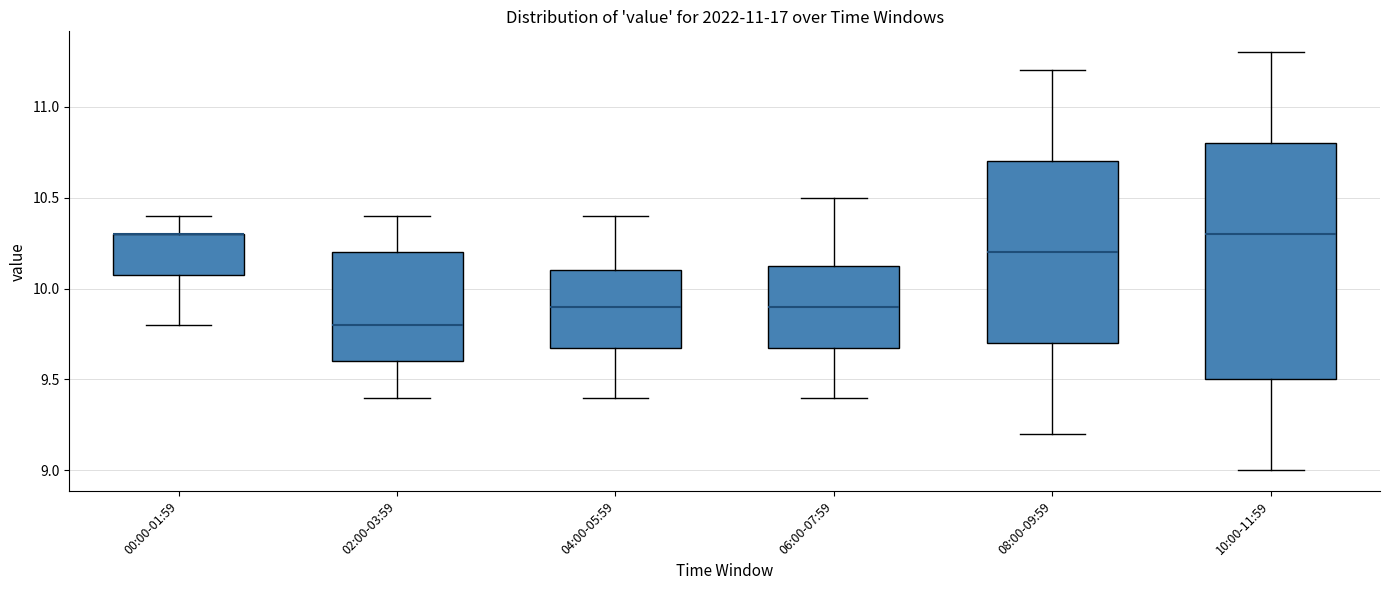

Comparing the boxes themselves (not the whiskers), which one is the tallest?

10:00-11:59